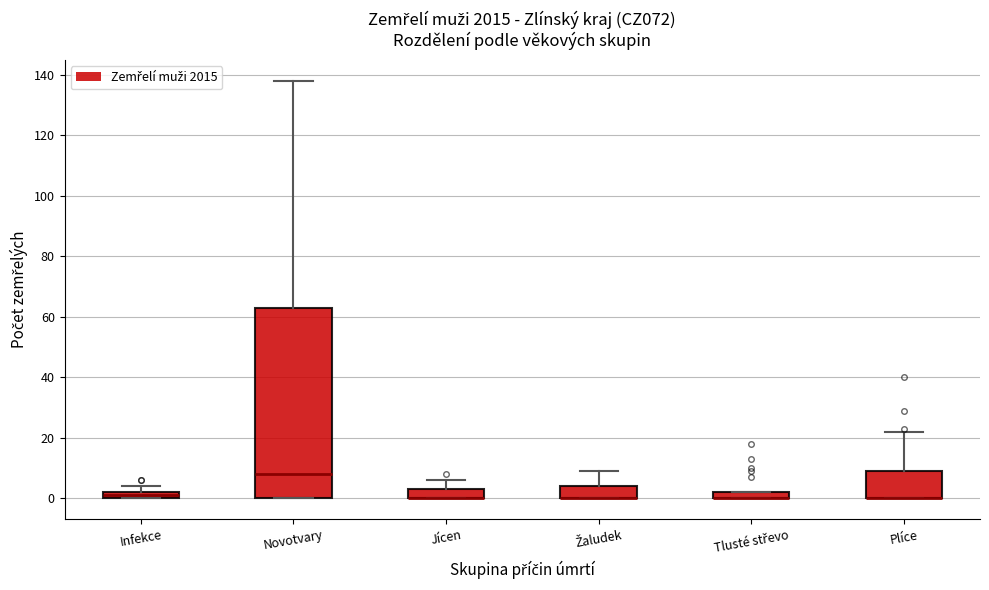

Which box is the tallest, from its lower edge to its upper edge?

Novotvary